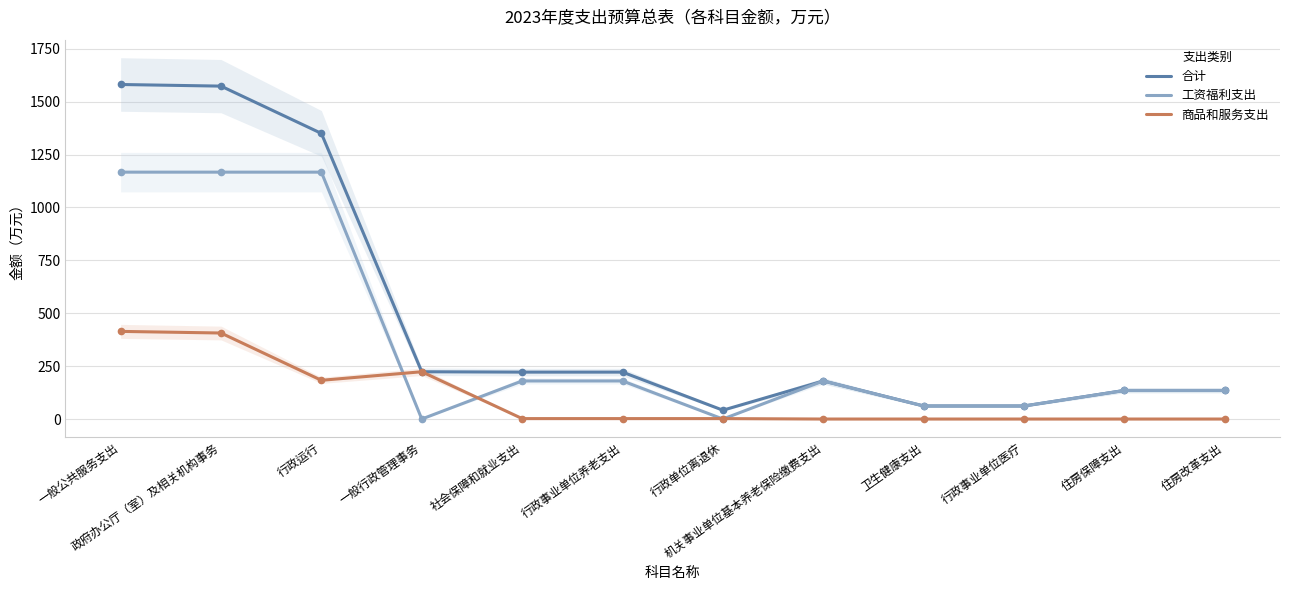

How many interior local valleys does the 工资福利支出 series have?

2